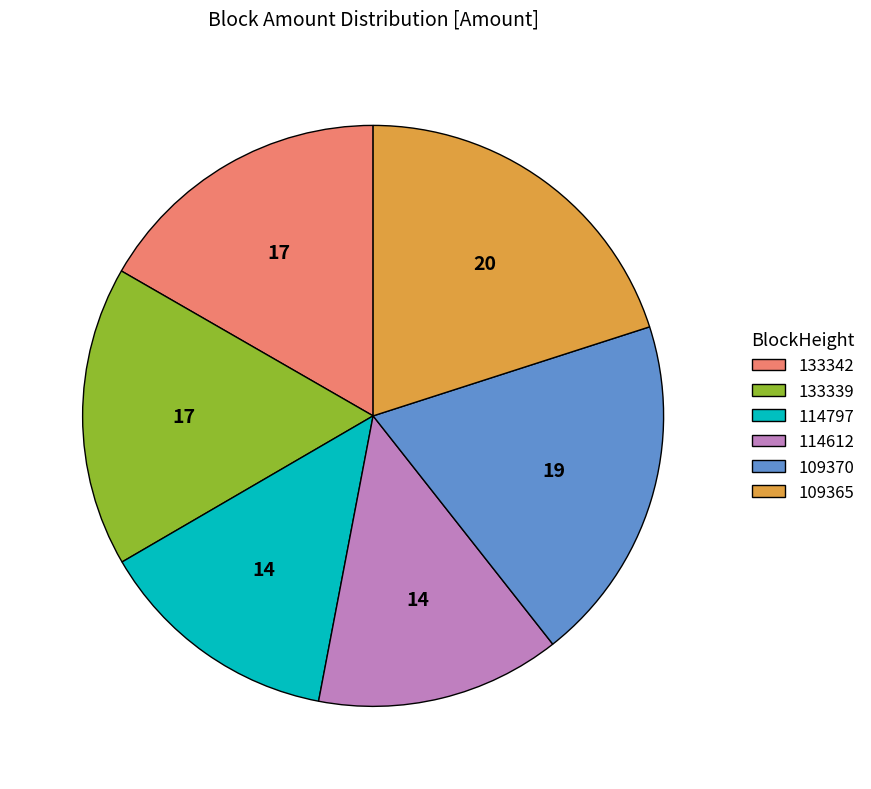

Do 109370 and 133339 together represent more than half of the pie?

No